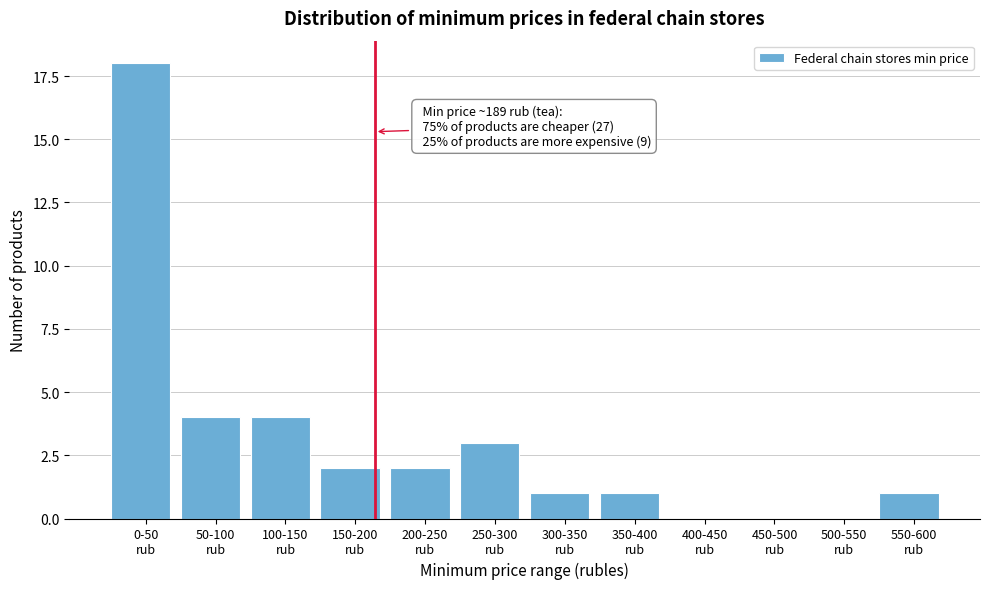

What is the sum of all values?

36